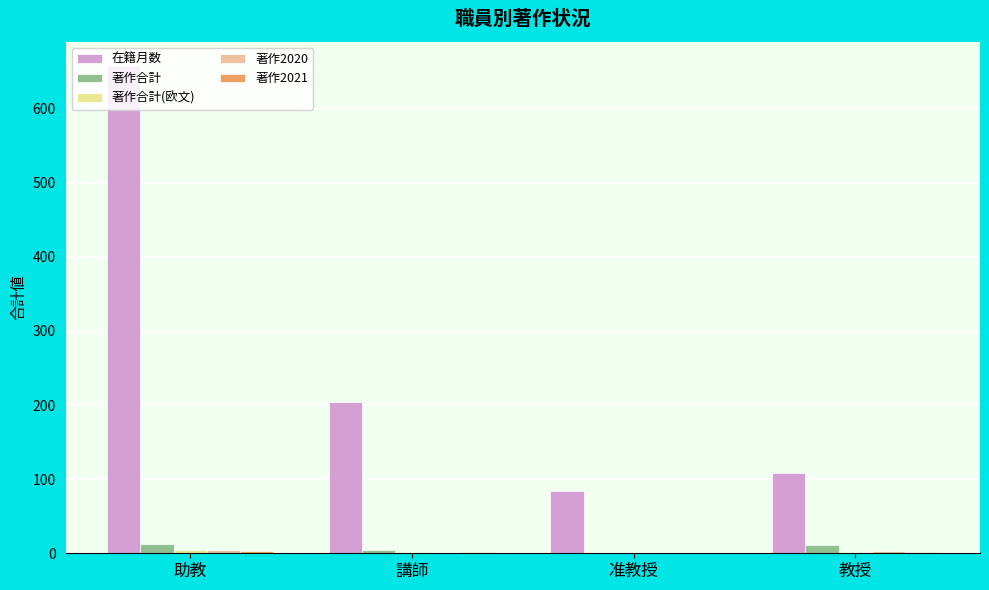

At which category is the sum across all series the highest?

助教